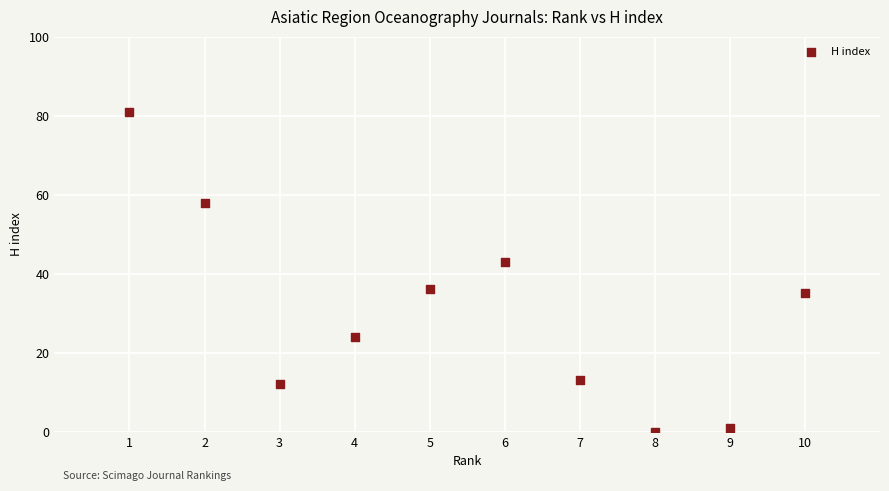

What Y value in the scatter plot is closest to 40?

43